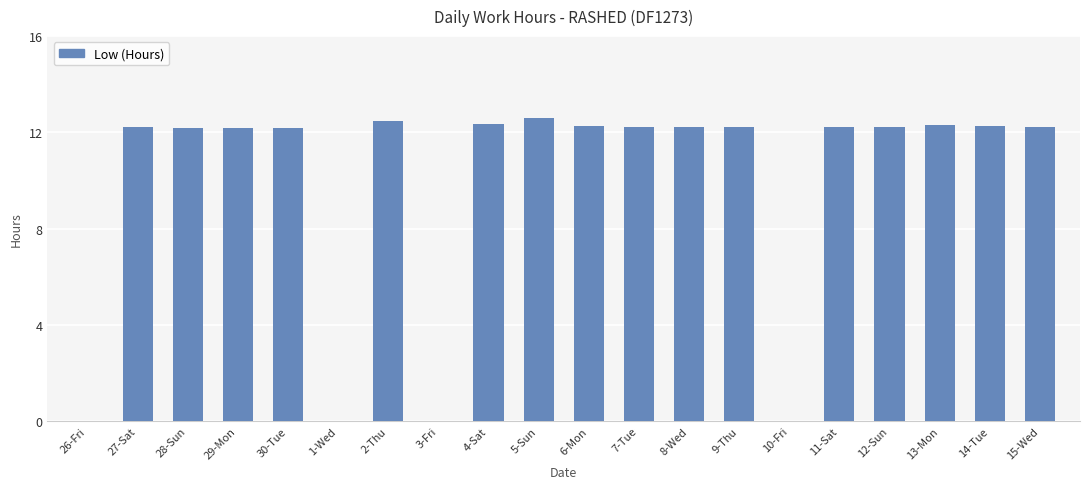

Where does the data first go above 12?

27-Sat